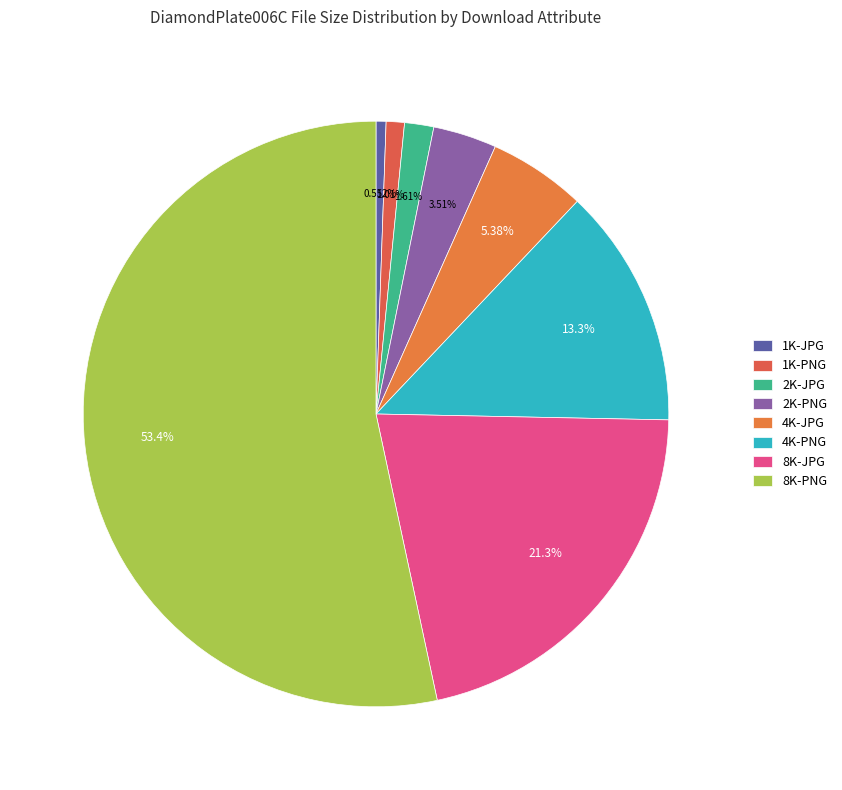

Rank the categories by value from lowest to highest.

1K-JPG, 1K-PNG, 2K-JPG, 2K-PNG, 4K-JPG, 4K-PNG, 8K-JPG, 8K-PNG